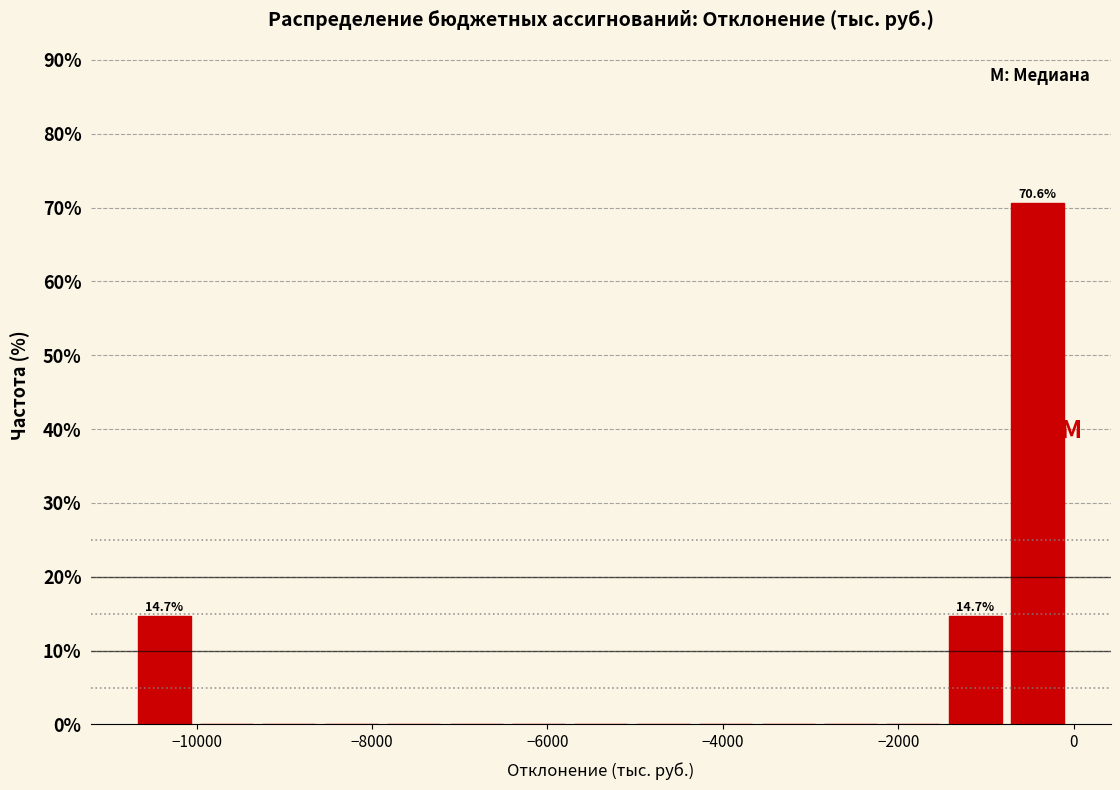

Around what value on the x-axis is the tallest bar? Give the approximate position of its centre, as read against the axis.

-400